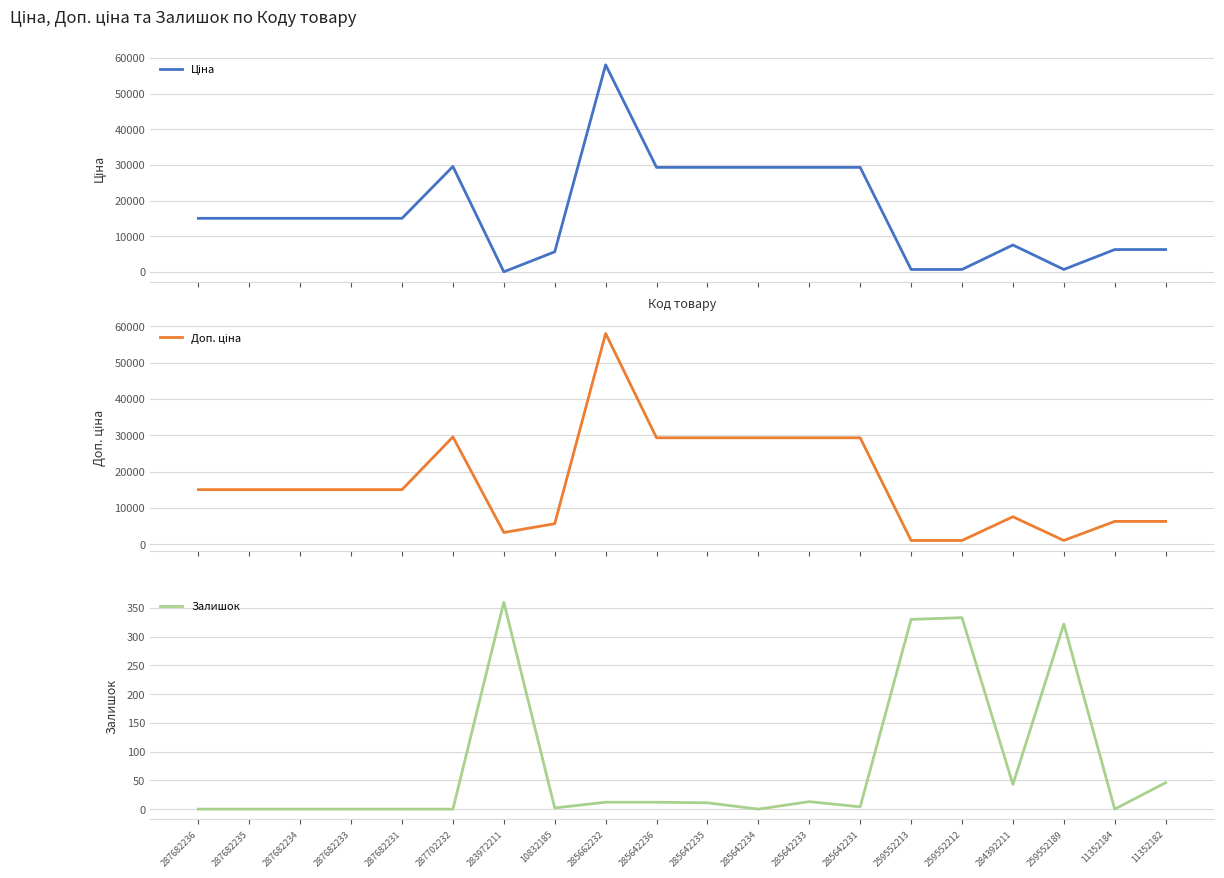

Rank the series by their maximum value, from lowest to highest.

Залишок, Ціна, Доп. ціна